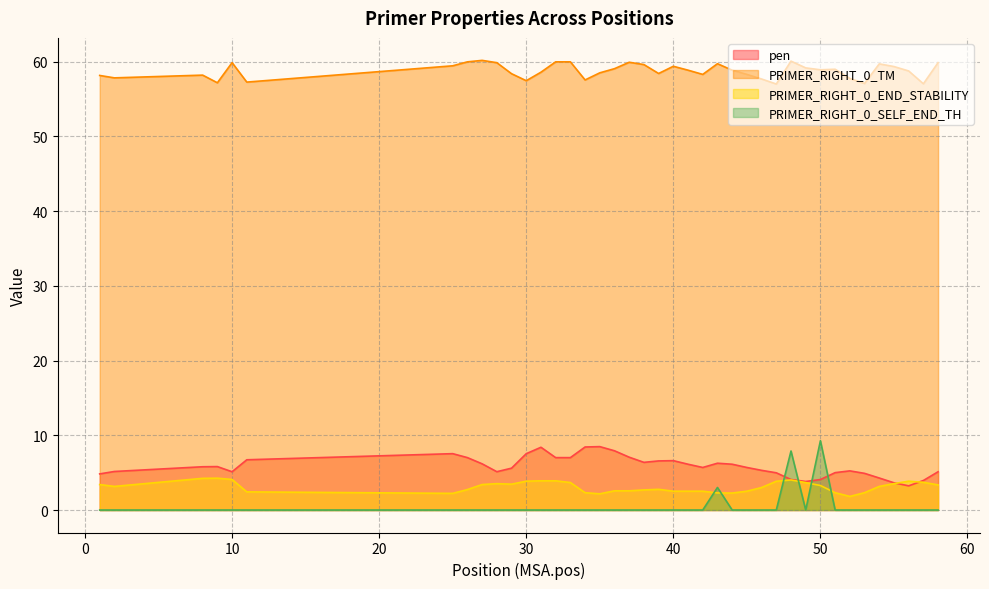

True or false: pen has a value of 7.1 at 37.

True